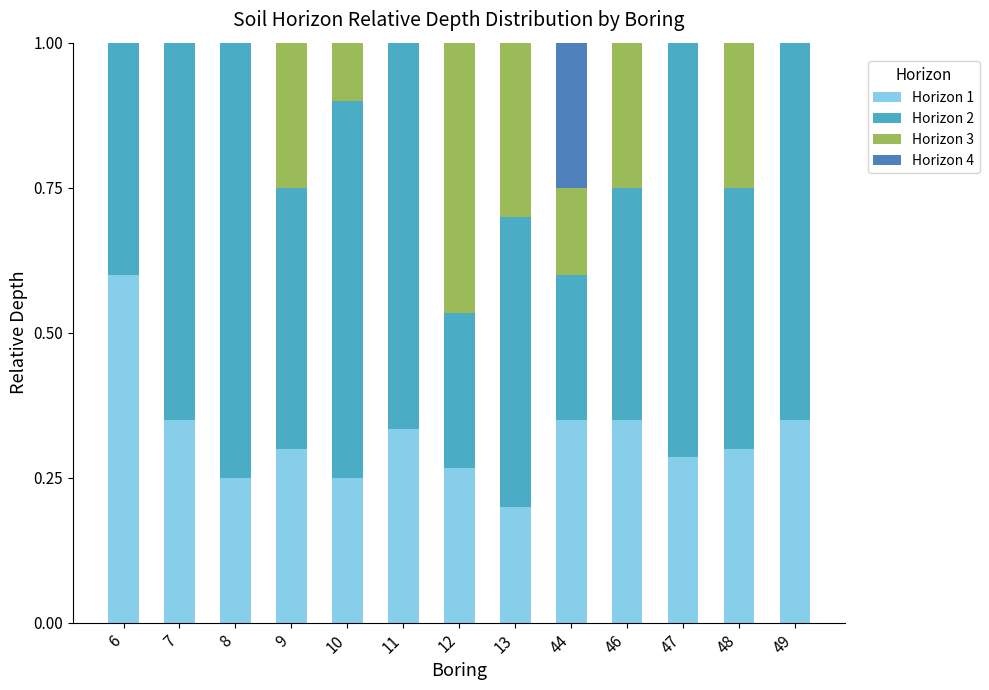

What is the total value across all series at 9?

1.0